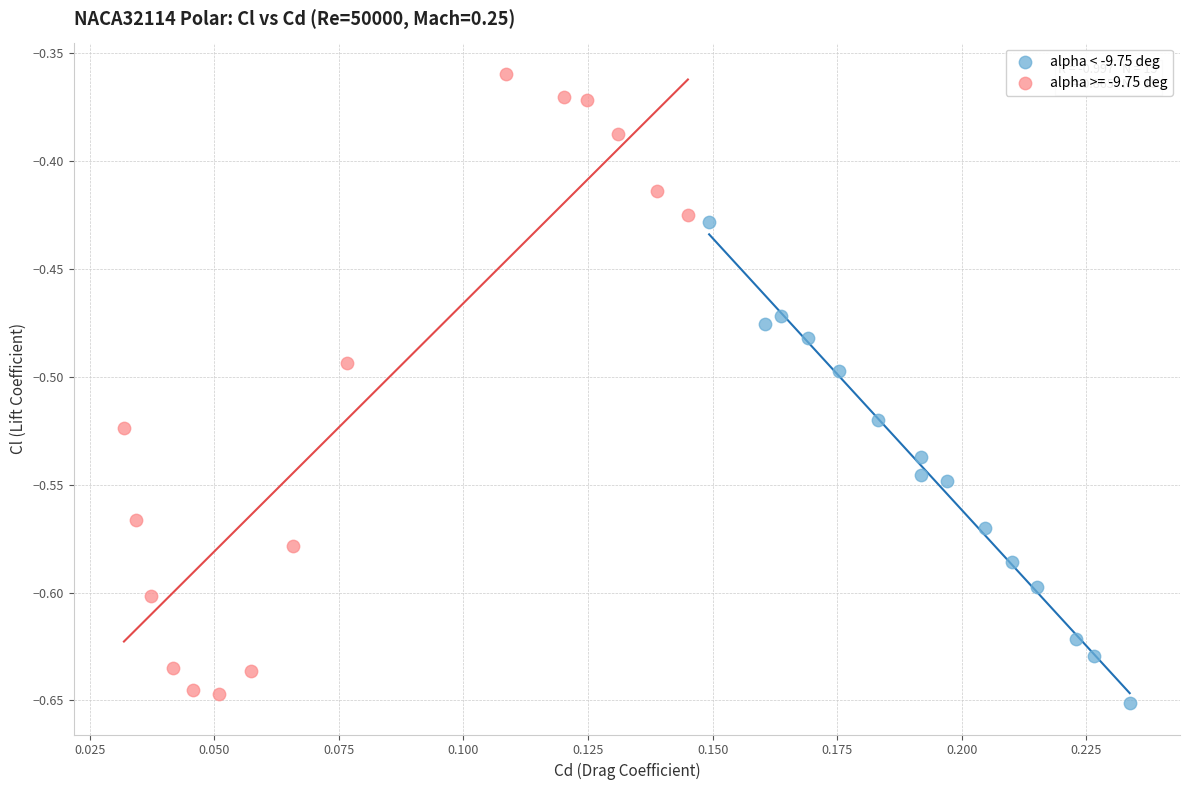

Which series contains the highest Y value?

alpha >= -9.75 deg